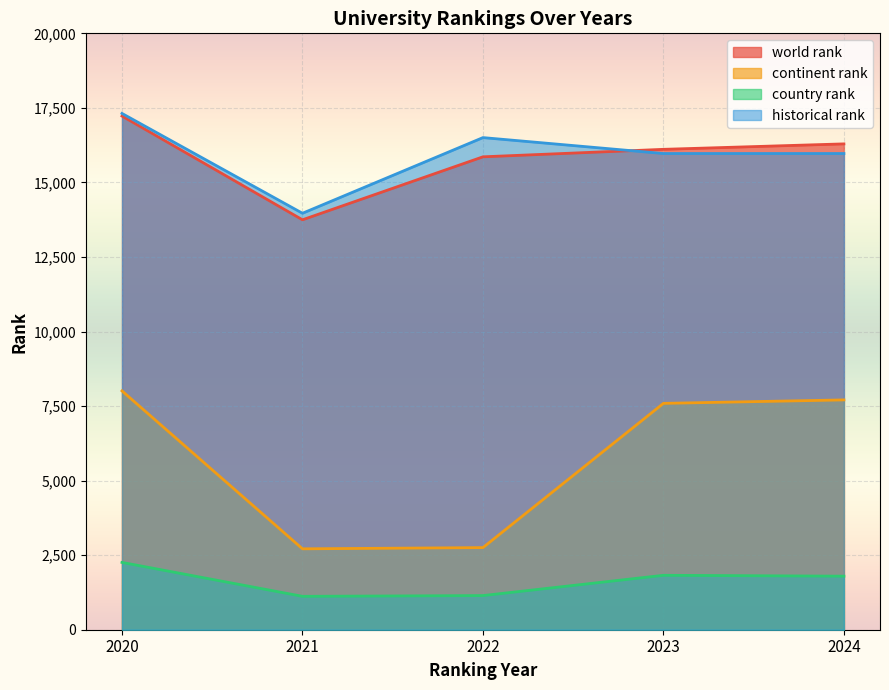

At which category is the sum across all series the highest?

2020